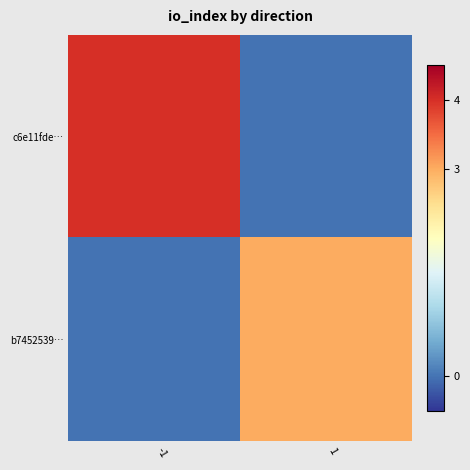

Reading right to left, what are all the values shown in this chart?

c6e11fde…: 1=0	-1=4
b7452539…: 1=3	-1=0